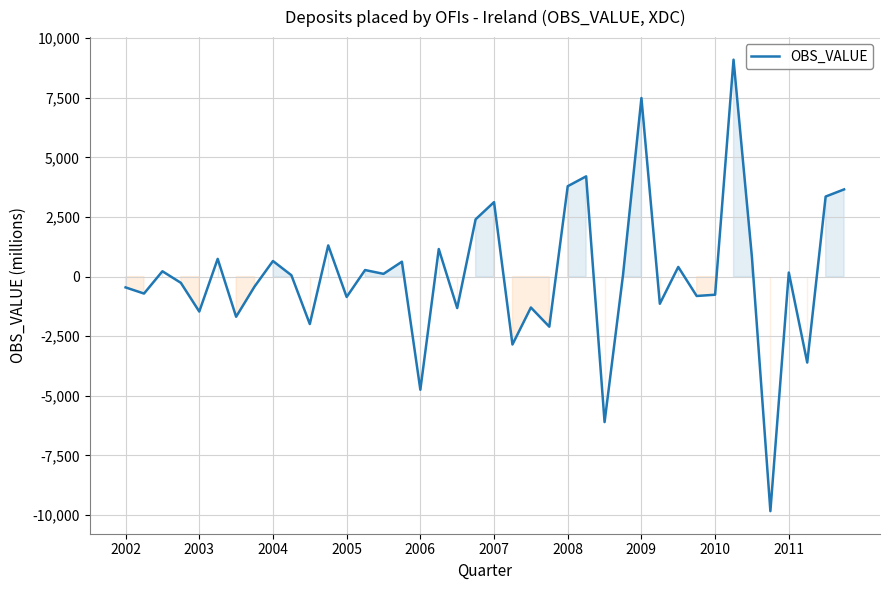

What is the minimum value shown in the chart?

-9836